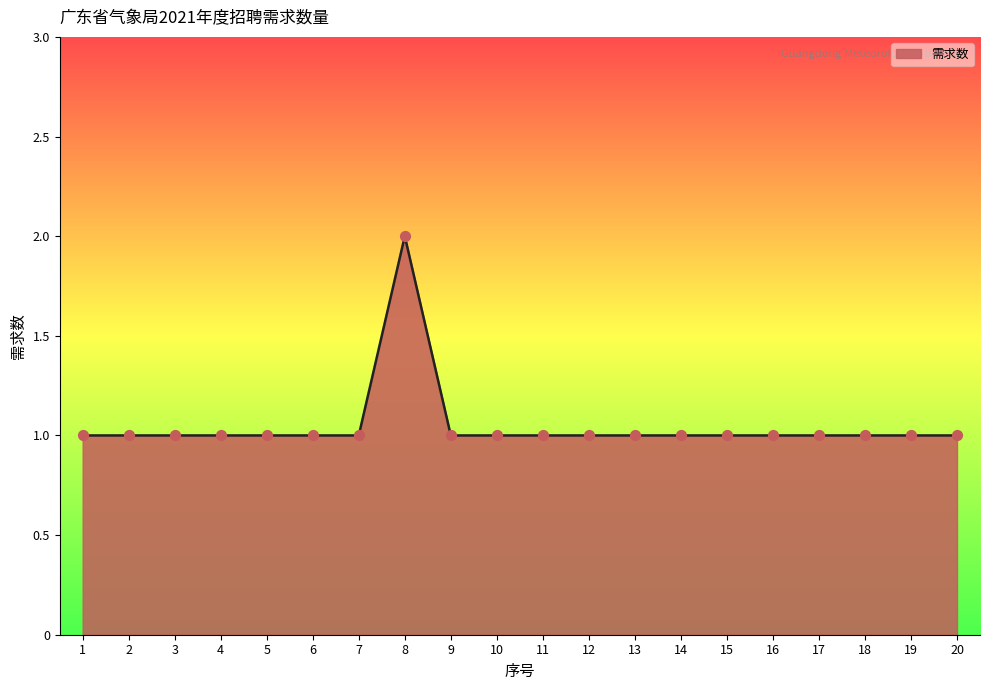

Approximately how many times larger is the value at 6 compared to 3?

1.0